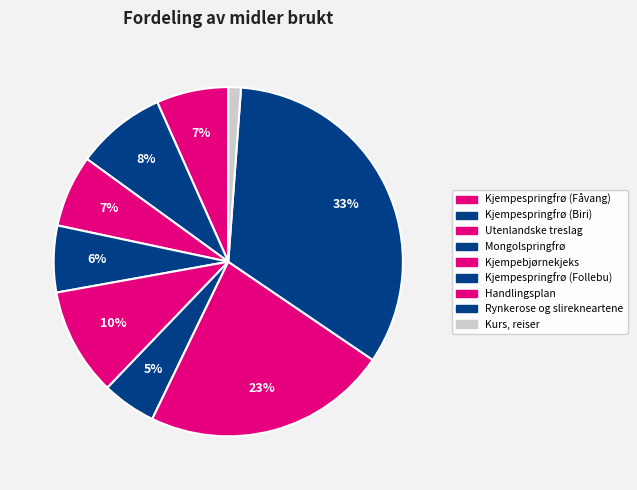

To the nearest percent, what is the difference between the largest and smallest slice percentages?

32%